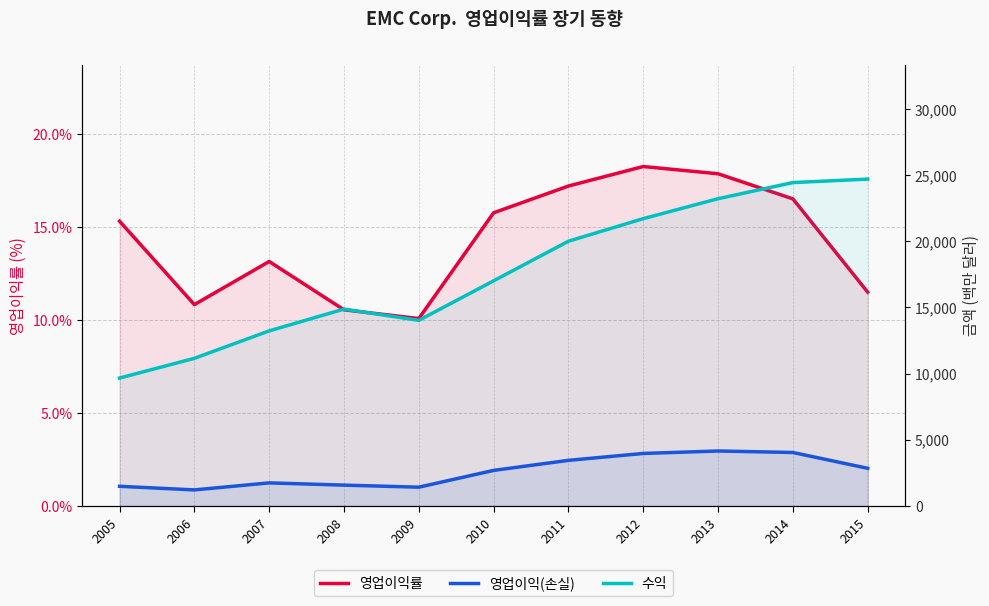

What is the value of the 수익 point at the 6th from the left?

17015.0